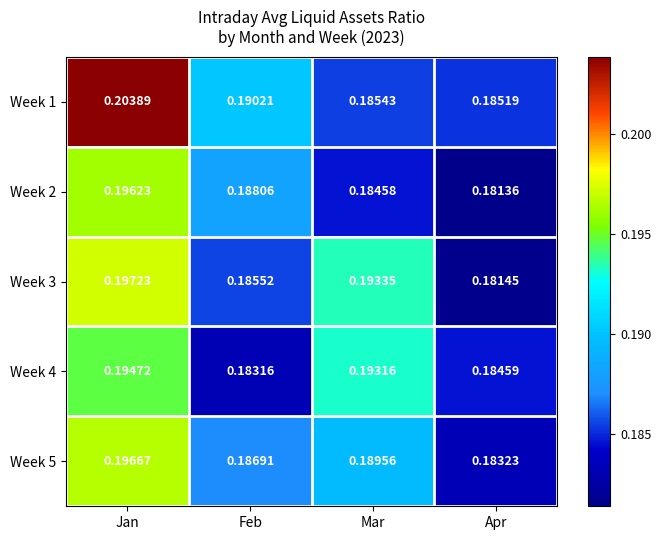

Which label corresponds to the largest value in the chart?

Jan